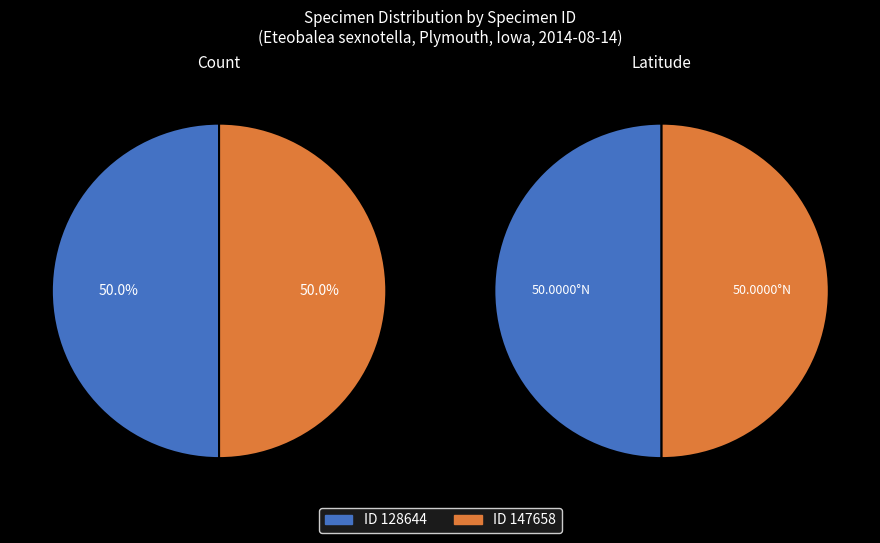

Rank the series by their average value, from highest to lowest.

Latitude, Count